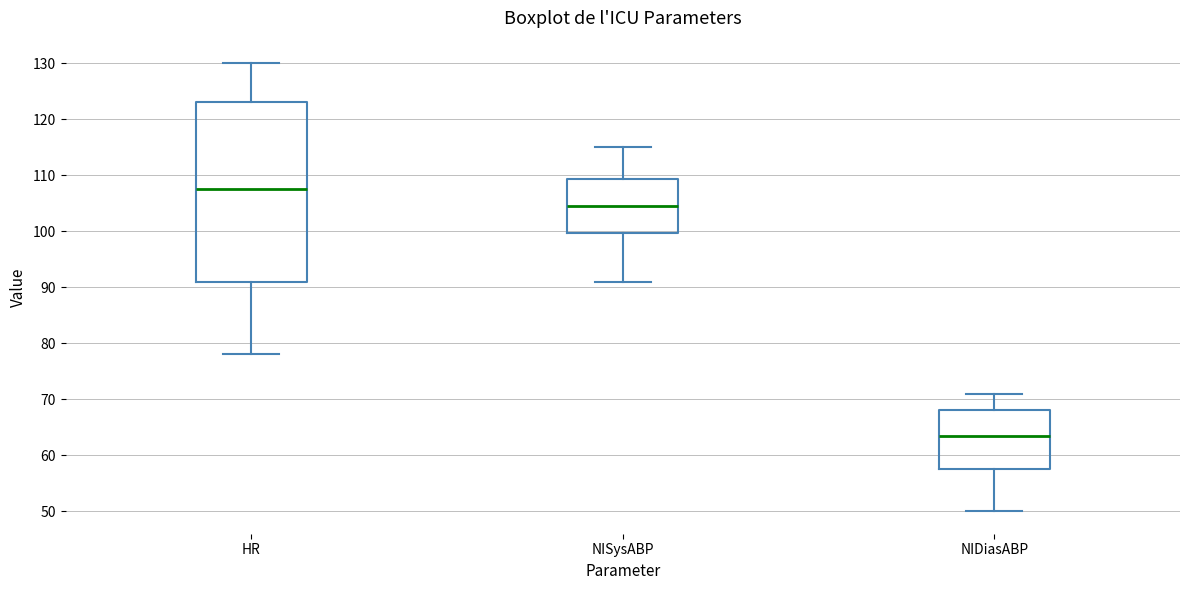

Reading left to right, transcribe this box plot: for each box, give where its median line is, the range the box spans, and where its two whiskers end, as read against the y-axis. The values are not printed on the chart, so give them approximately, as read against the axis.

HR: median 108, box 91 to 123, whiskers 78 to 130
NISysABP: median 105, box 100 to 109, whiskers 91 to 115
NIDiasABP: median 64, box 58 to 68, whiskers 50 to 71